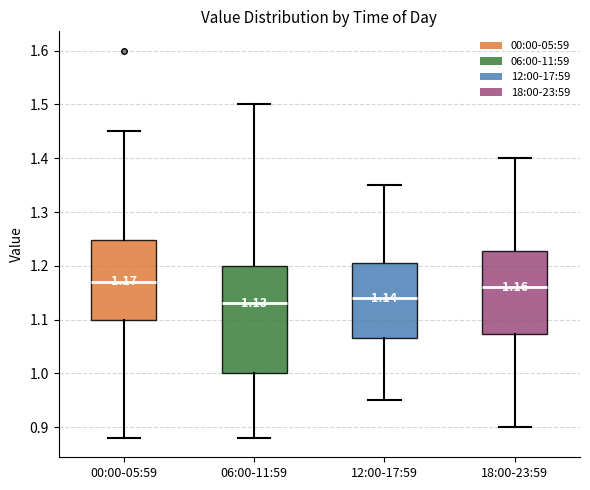

Which box is the tallest, from its lower edge to its upper edge?

06:00-11:59